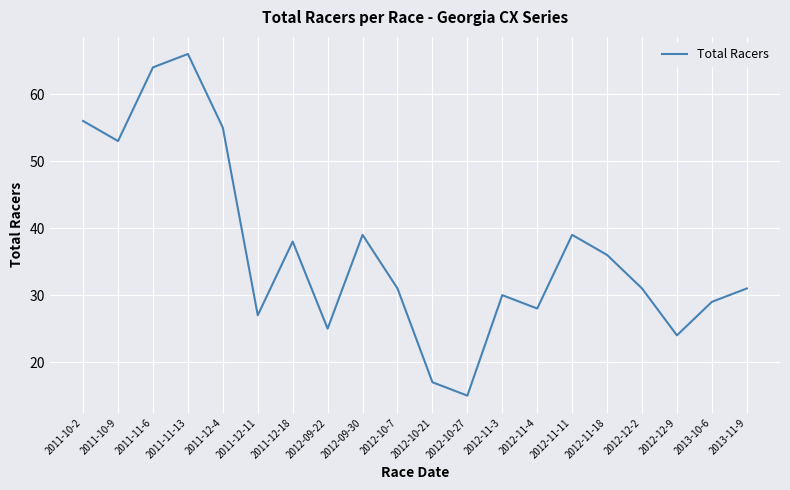

What position from the left is 2012-12-9?

18